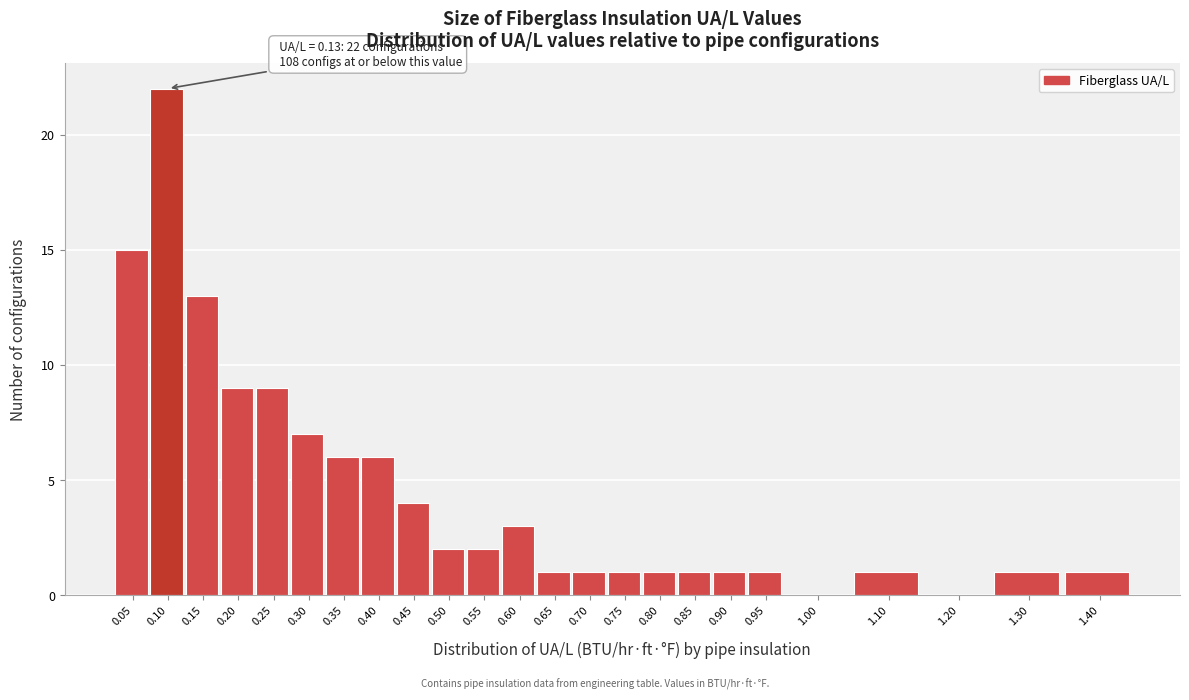

Reading left to right, transcribe all the data shown in this chart.

0.05=15	0.10=22	0.15=13	0.20=9	0.25=9	0.30=7	0.35=6	0.40=6	0.45=4	0.50=2	0.55=2	0.60=3	0.65=1	0.70=1	0.75=1	0.80=1	0.85=1	0.90=1	0.95=1	1.00=0	1.10=1	1.20=0	1.30=1	1.40=1